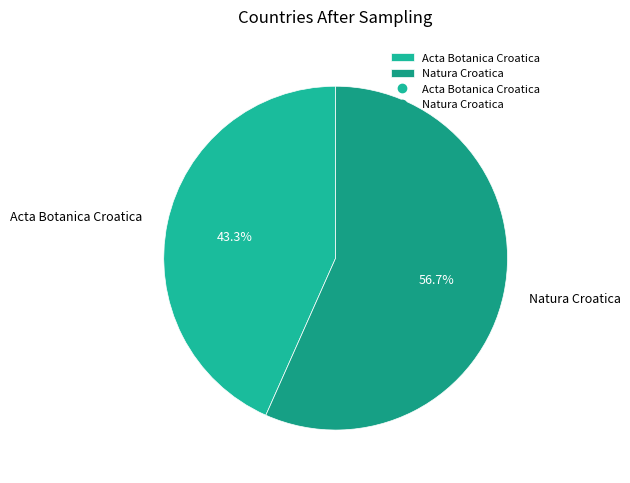

Is the sum of Acta Botanica Croatica and Natura Croatica greater than half?

Yes